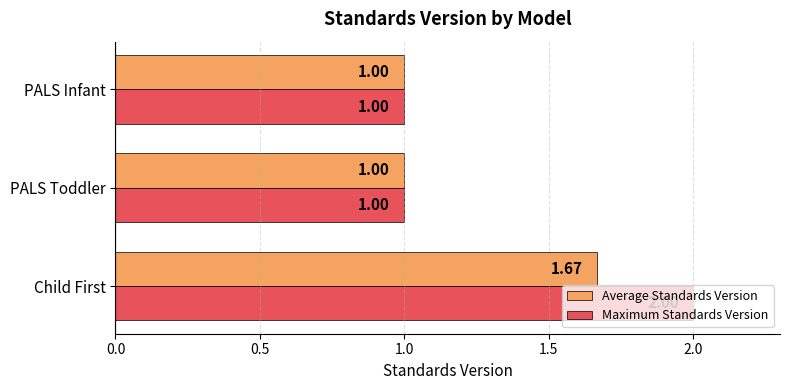

Rank the series by their average value, from highest to lowest.

Maximum Standards Version, Average Standards Version